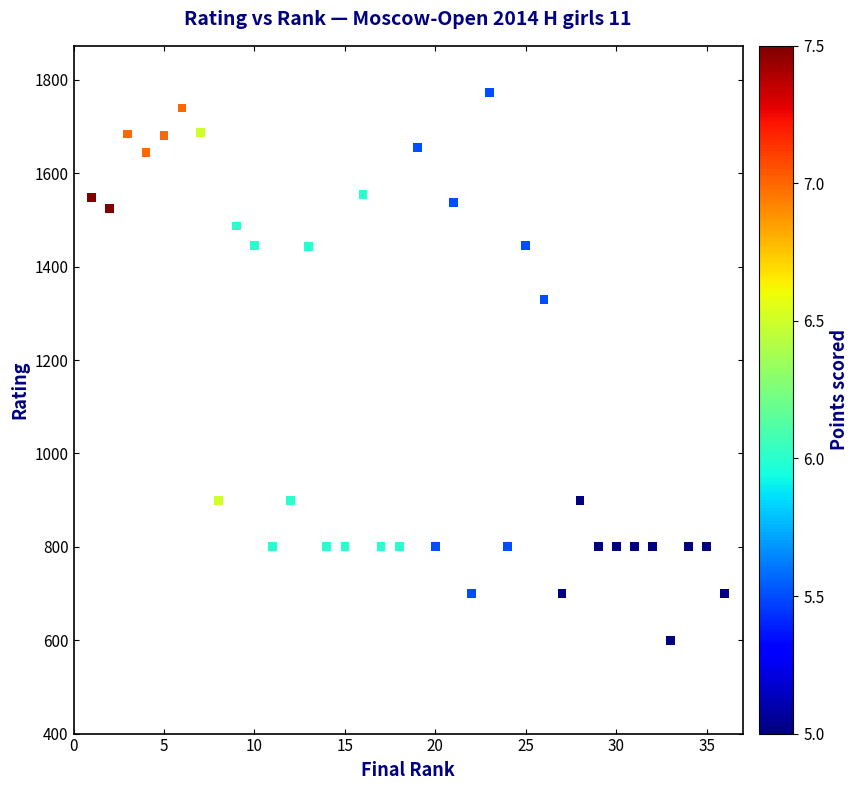

What Y value in the scatter plot is closest to 1186?

1330